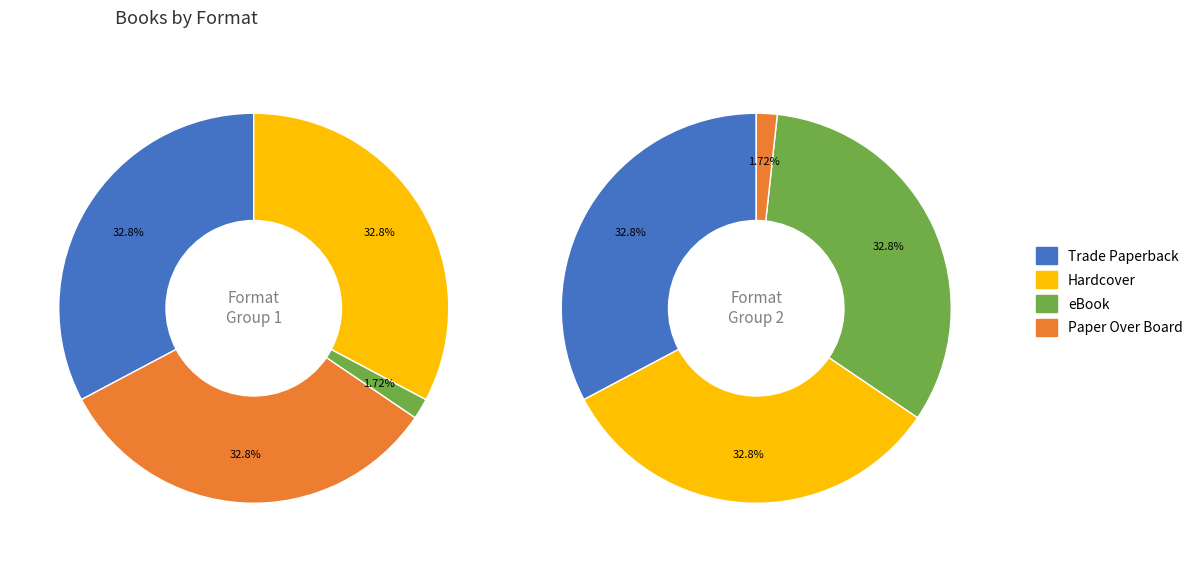

To the nearest percent, what portion does Hardcover represent?

33%